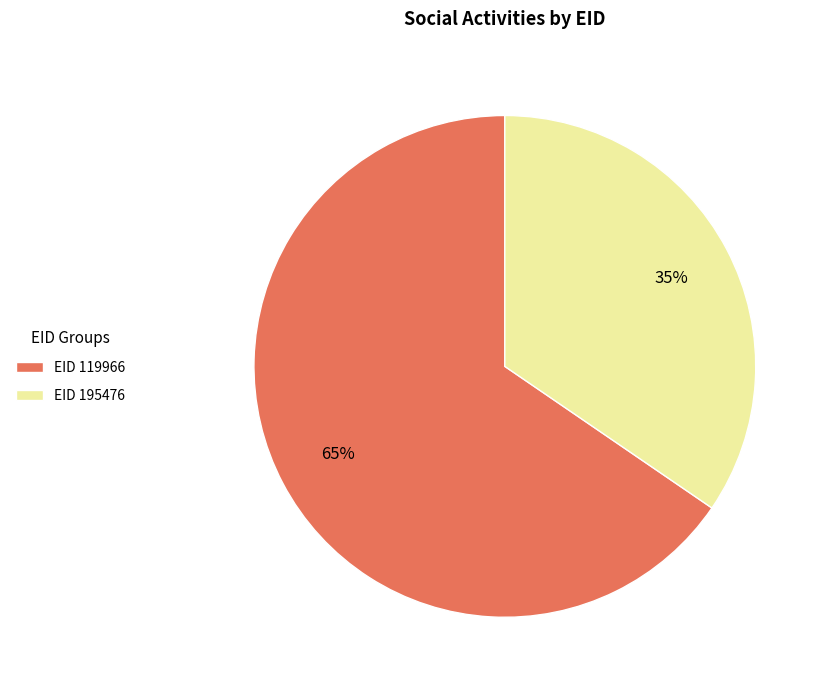

Is there any slice that represents more than half of the pie?

Yes